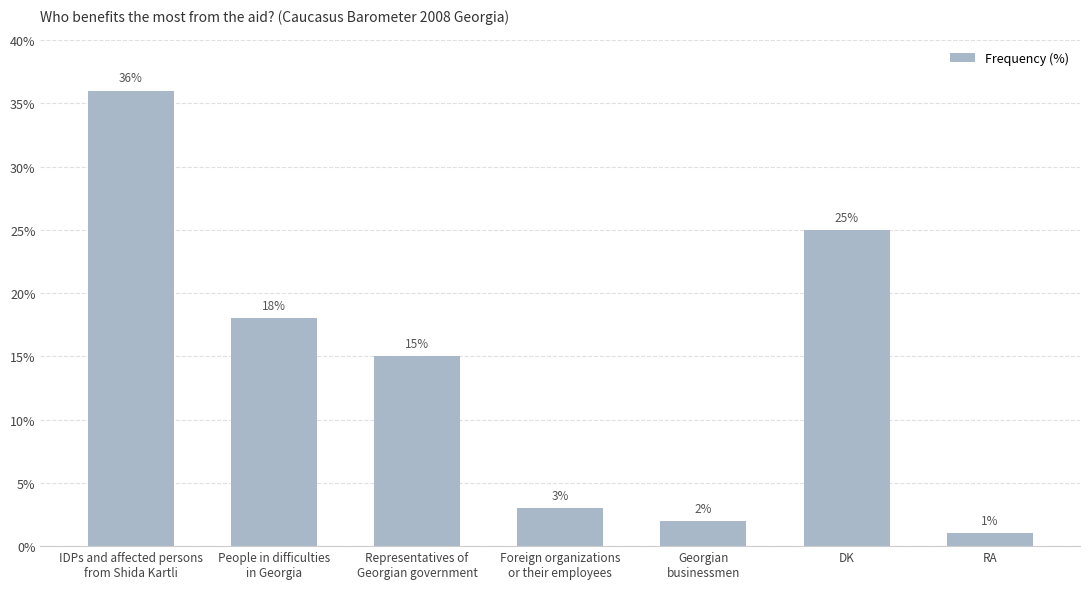

Where does the data first go above 15?

IDPs and affected persons
from Shida Kartli